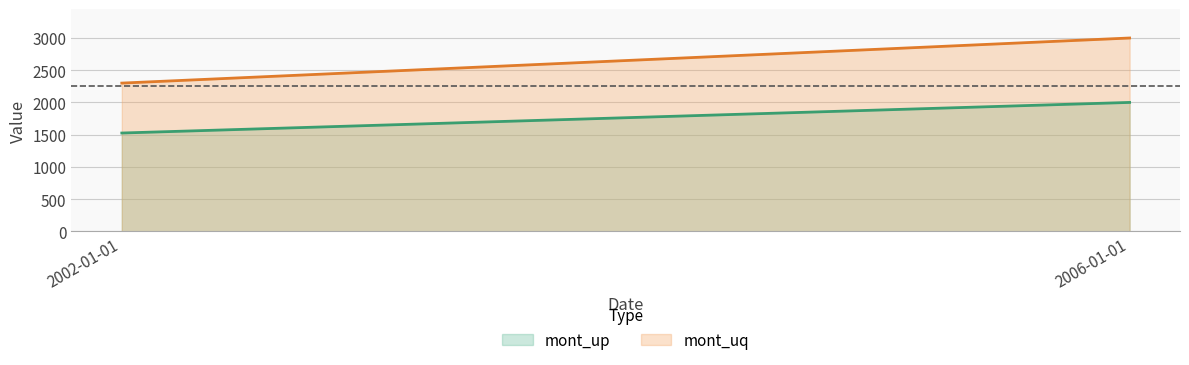

What is the label of the 1st point from the left?

2002-01-01